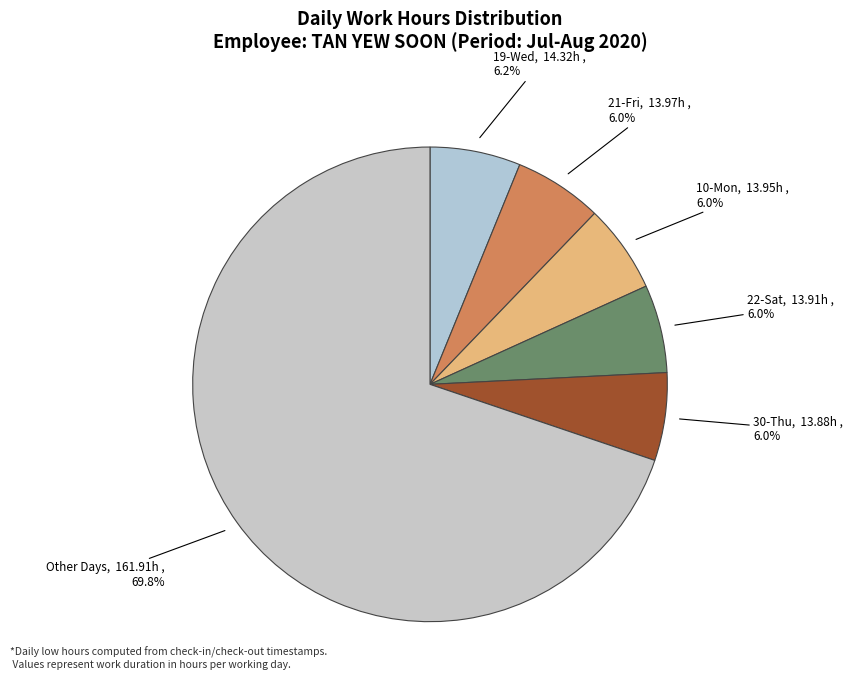

Combined, do 10-Mon and 30-Thu account for over 50%?

No